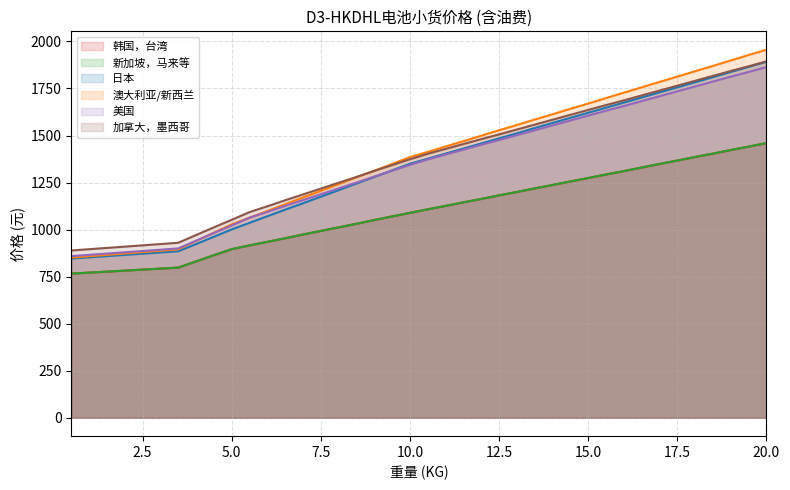

Reading left to right, extract all data points from this chart.

韩国，台湾: 0.5=766	3.5=798	4.0=831	4.5=864	5.0=896	5.5=916	6.0=935	6.5=954	7.0=974	7.5=993	8.0=1012	8.5=1031	9.0=1051	9.5=1070	10.0=1089	10.5=1108	11.0=1126	11.5=1145	12.0=1163	12.5=1182	13.0=1200	13.5=1219	14.0=1237	14.5=1256	15.0=1274	15.5=1293	16.0=1311	16.5=1330	17.0=1349	17.5=1367	18.0=1386	18.5=1404	19.0=1423	19.5=1441	20.0=1460
新加坡，马来等: 0.5=766	3.5=798	4.0=831	4.5=864	5.0=896	5.5=916	6.0=935	6.5=954	7.0=974	7.5=993	8.0=1012	8.5=1031	9.0=1051	9.5=1070	10.0=1089	10.5=1108	11.0=1126	11.5=1145	12.0=1163	12.5=1182	13.0=1200	13.5=1219	14.0=1237	14.5=1256	15.0=1274	15.5=1293	16.0=1311	16.5=1330	17.0=1349	17.5=1367	18.0=1386	18.5=1404	19.0=1423	19.5=1441	20.0=1460
日本: 0.5=846	3.5=885	4.0=923	4.5=962	5.0=1001	5.5=1036	6.0=1071	6.5=1106	7.0=1140	7.5=1175	8.0=1210	8.5=1245	9.0=1280	9.5=1315	10.0=1350	10.5=1377	11.0=1404	11.5=1431	12.0=1458	12.5=1485	13.0=1512	13.5=1540	14.0=1567	14.5=1594	15.0=1621	15.5=1648	16.0=1675	16.5=1702	17.0=1729	17.5=1756	18.0=1783	18.5=1810	19.0=1838	19.5=1865	20.0=1892
澳大利亚/新西兰: 0.5=851	3.5=895	4.0=940	4.5=984	5.0=1028	5.5=1064	6.0=1099	6.5=1135	7.0=1171	7.5=1206	8.0=1242	8.5=1278	9.0=1313	9.5=1349	10.0=1385	10.5=1413	11.0=1442	11.5=1470	12.0=1499	12.5=1528	13.0=1556	13.5=1585	14.0=1613	14.5=1642	15.0=1670	15.5=1699	16.0=1728	16.5=1756	17.0=1785	17.5=1813	18.0=1842	18.5=1870	19.0=1899	19.5=1928	20.0=1956
美国: 0.5=859	3.5=900	4.0=941	4.5=982	5.0=1022	5.5=1063	6.0=1094	6.5=1126	7.0=1157	7.5=1188	8.0=1219	8.5=1250	9.0=1282	9.5=1313	10.0=1344	10.5=1373	11.0=1399	11.5=1425	12.0=1451	12.5=1476	13.0=1502	13.5=1528	14.0=1554	14.5=1580	15.0=1606	15.5=1632	16.0=1657	16.5=1683	17.0=1709	17.5=1735	18.0=1761	18.5=1787	19.0=1813	19.5=1838	20.0=1864
加拿大，墨西哥: 0.5=889	3.5=930	4.0=971	4.5=1012	5.0=1052	5.5=1093	6.0=1124	6.5=1156	7.0=1187	7.5=1218	8.0=1249	8.5=1280	9.0=1312	9.5=1343	10.0=1374	10.5=1403	11.0=1429	11.5=1455	12.0=1481	12.5=1506	13.0=1532	13.5=1558	14.0=1584	14.5=1610	15.0=1636	15.5=1662	16.0=1687	16.5=1713	17.0=1739	17.5=1765	18.0=1791	18.5=1817	19.0=1843	19.5=1868	20.0=1894